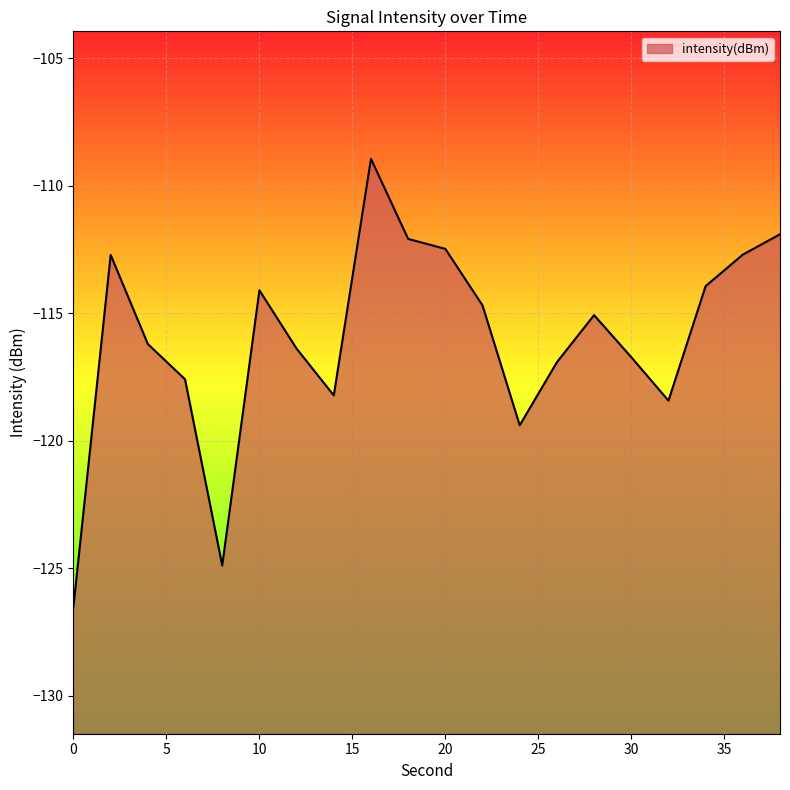

True or false: there are more than 2 points higher than both neighbors.

True